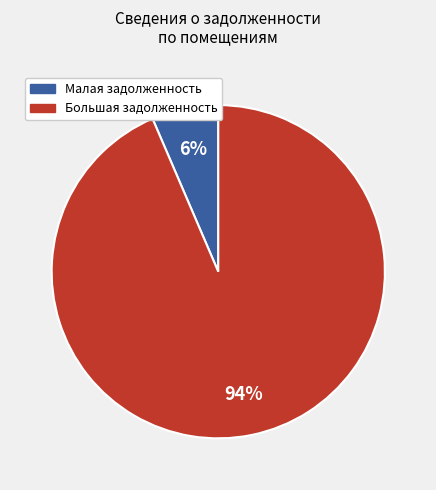

Does any single category account for the majority?

Yes